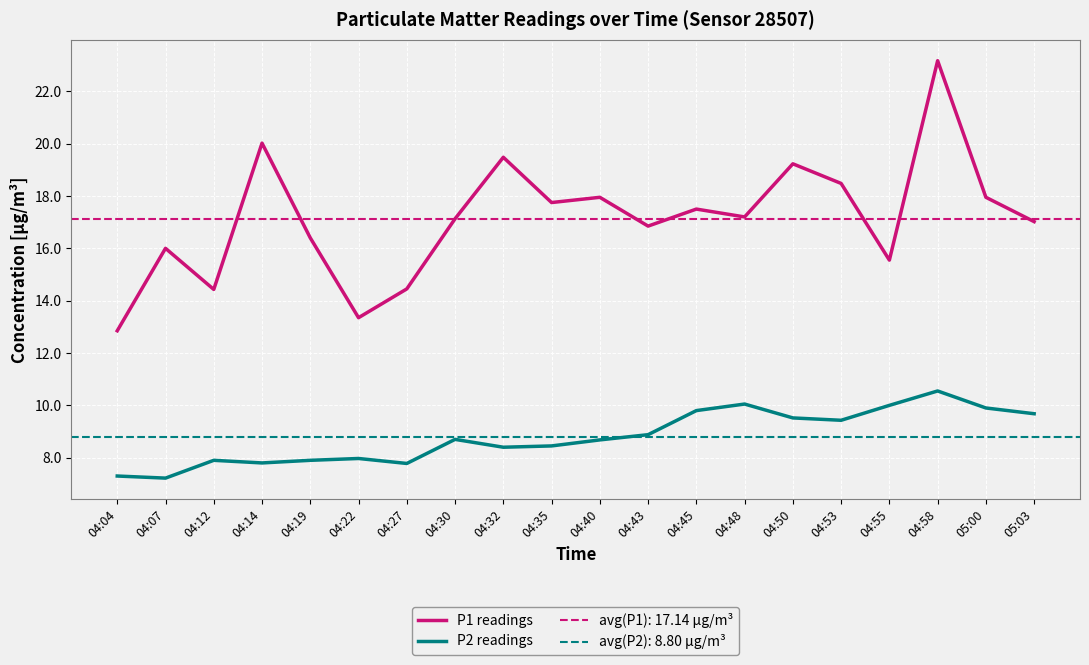

What is the value of the P1 readings point at the 20th from the left?

17.0